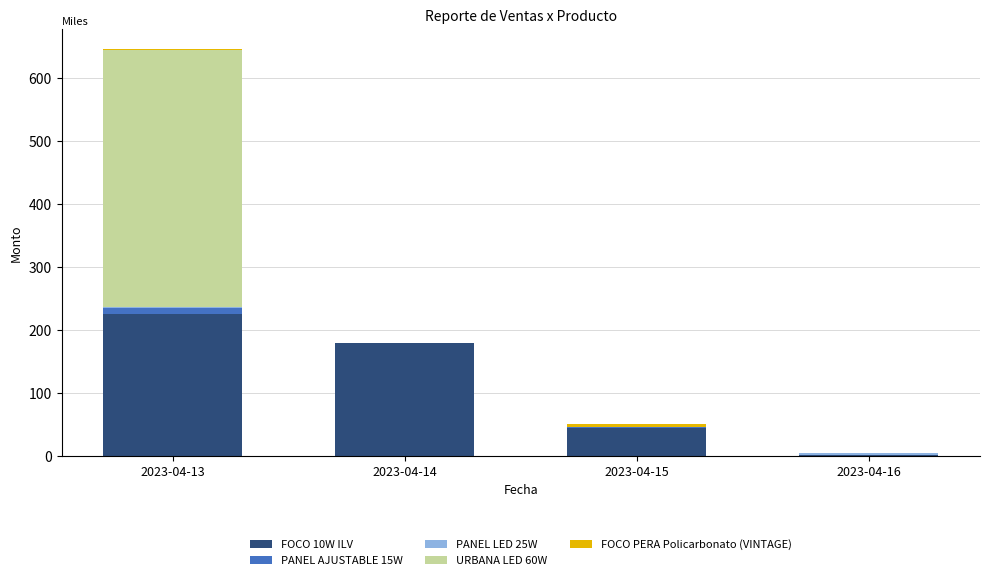

At how many categories does at least one series exceed 61119?

2